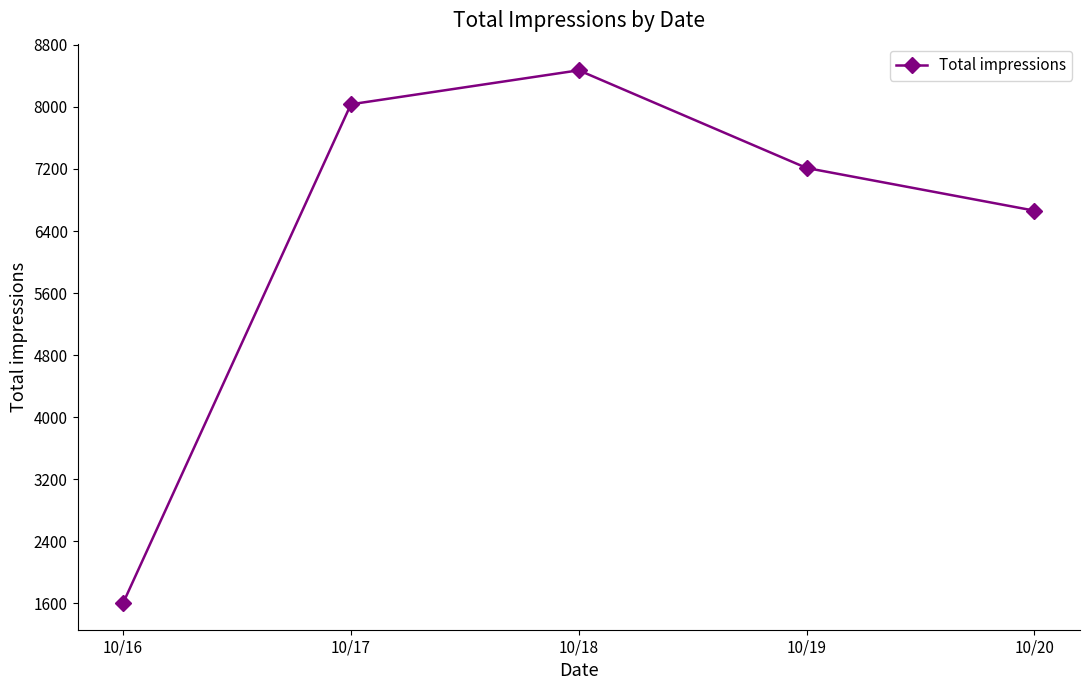

At which category does the data reach its first local peak?

10/18